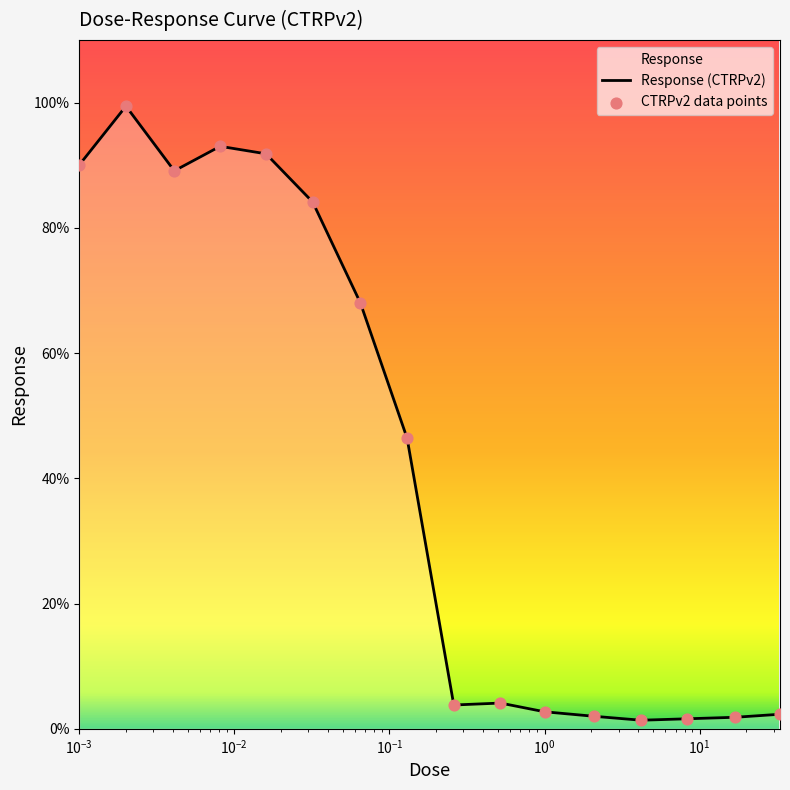

What is the change in value from 0.032 to 4.2?

-82.8